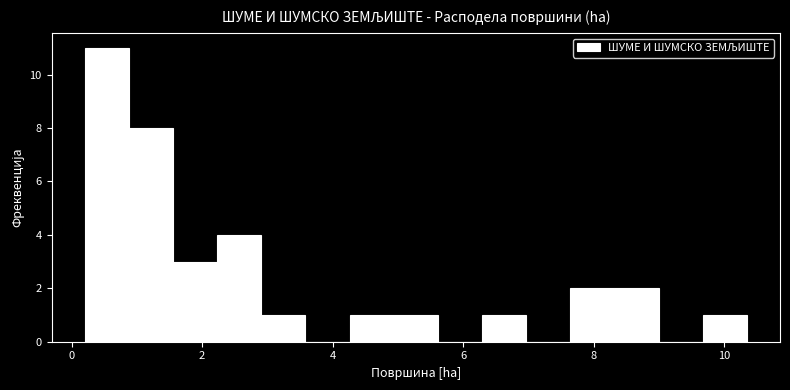

Read against the x-axis, roughly where is the centre of the tallest bar?

0.6